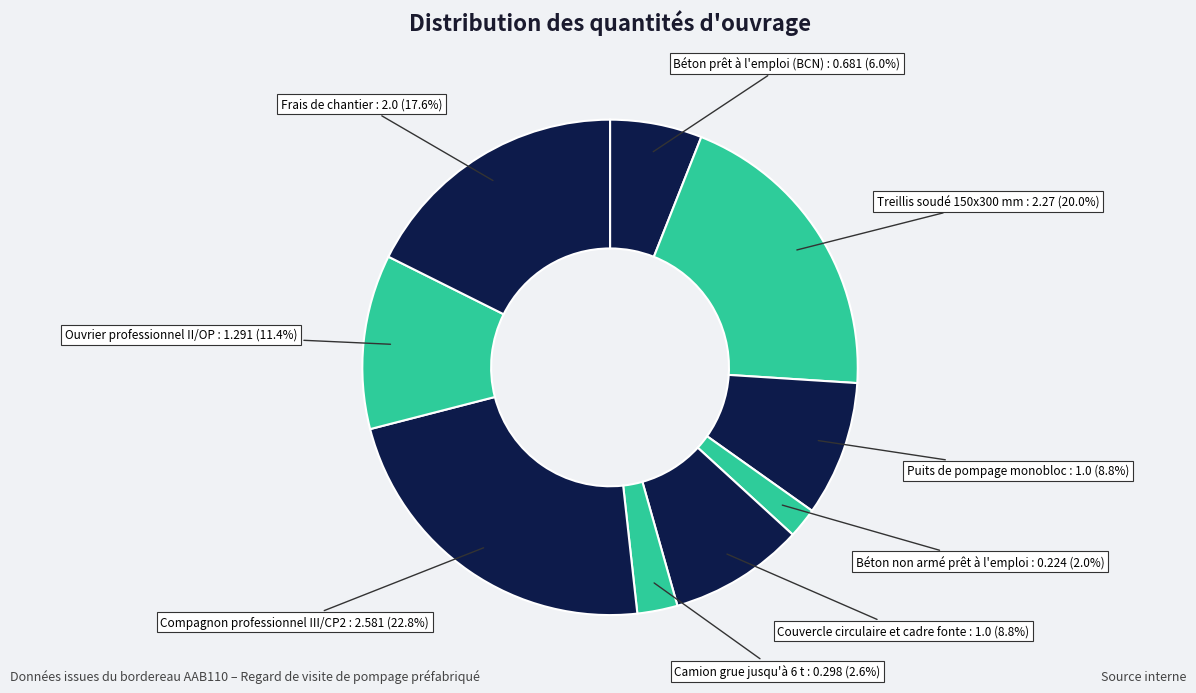

Count the number of slices in the pie.

9